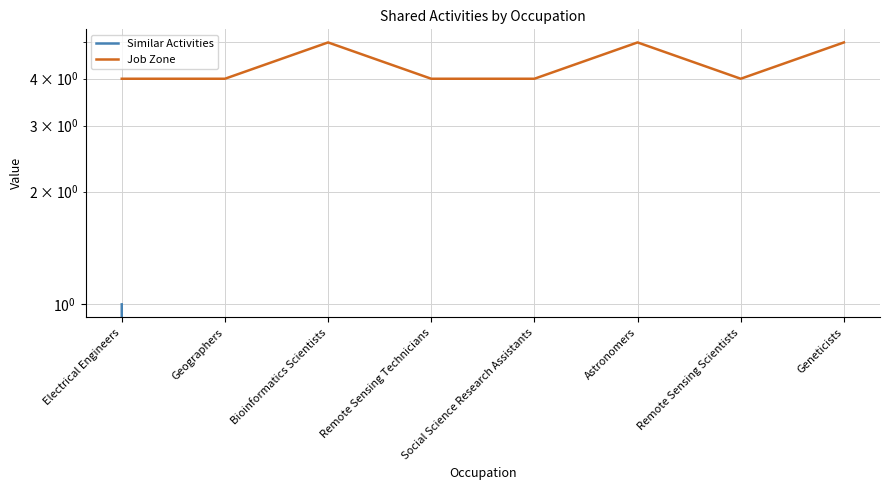

The Similar Activities series shows 1 at Electrical Engineers. True or false?

False